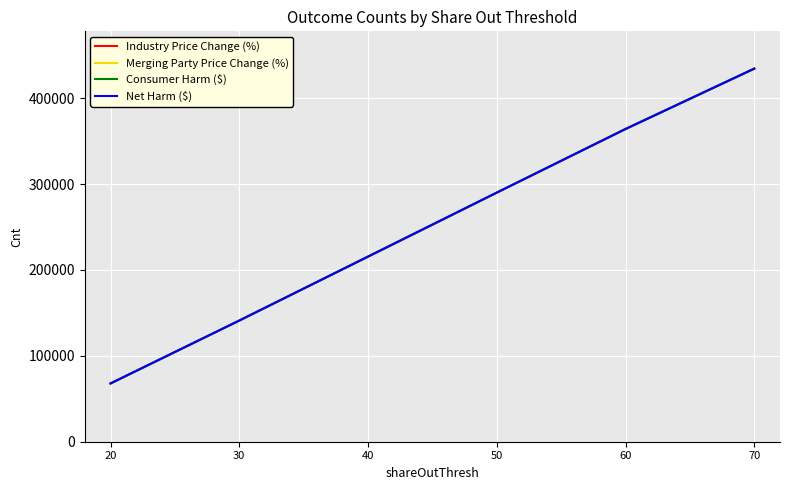

What is the sum of the Consumer Harm ($) values at 50 and 30?

431223